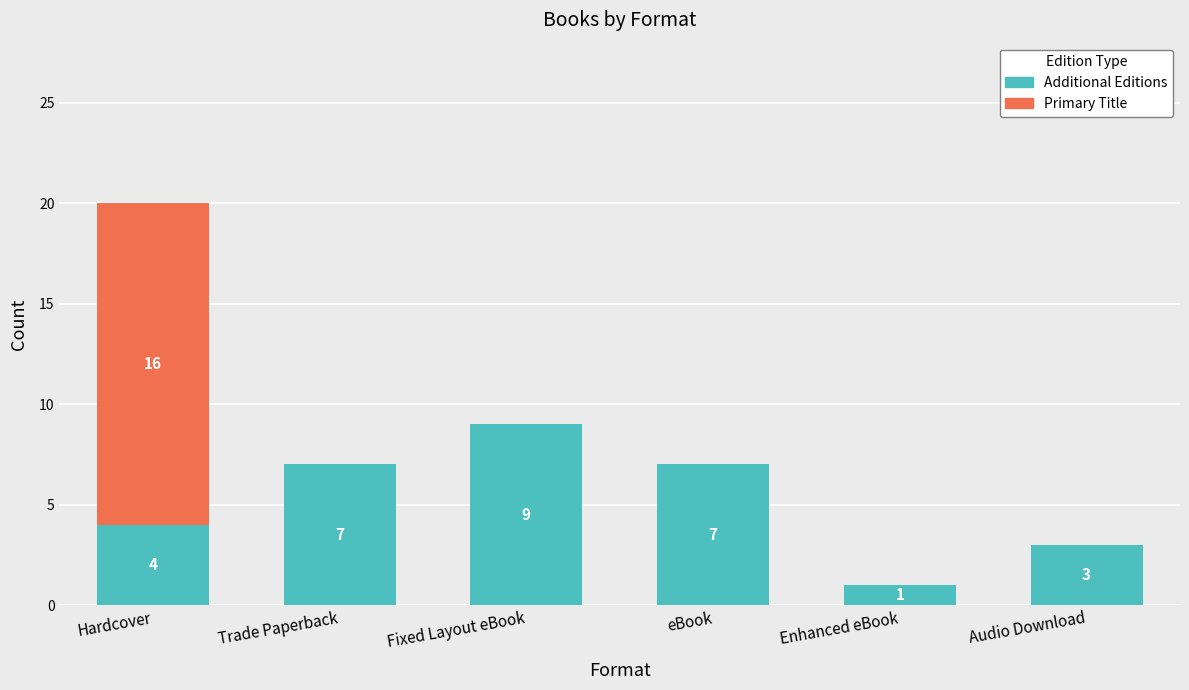

The value of Additional Editions at Trade Paperback is 7. True or false?

True